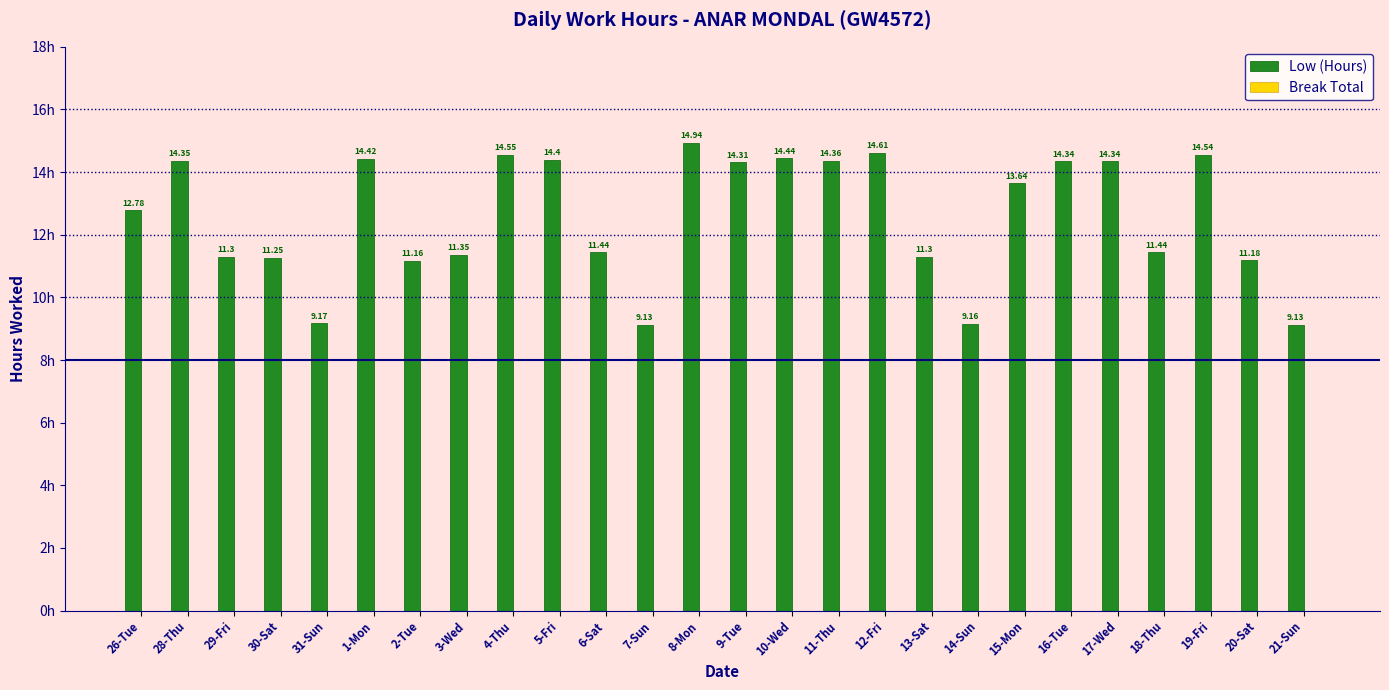

What is the sum of the values at 19-Fri and 7-Sun?

23.7